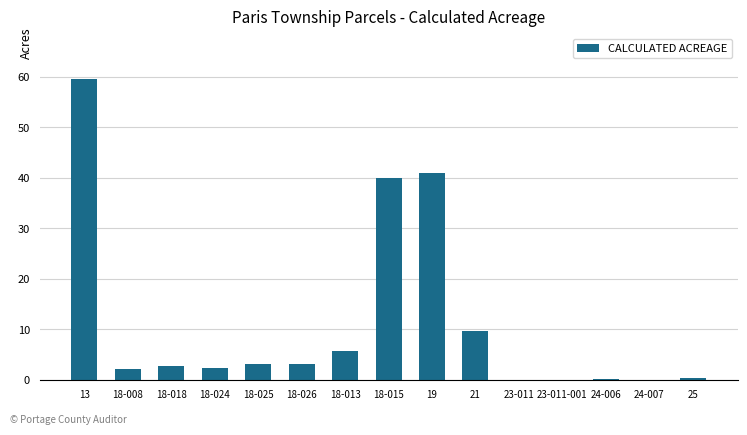

The chart shows a value of 0.1 at 23-011. True or false?

True